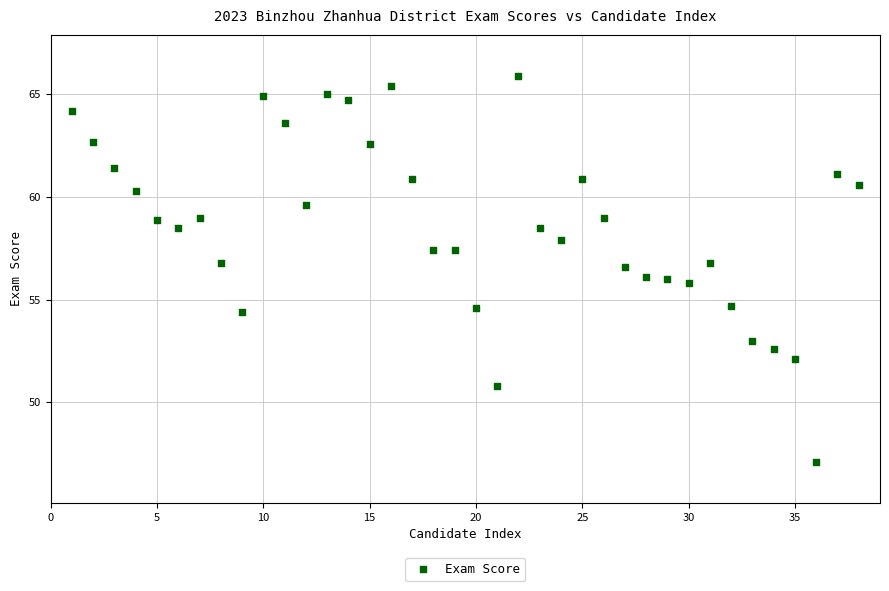

What is the range of Y values (max minus min)?

18.8